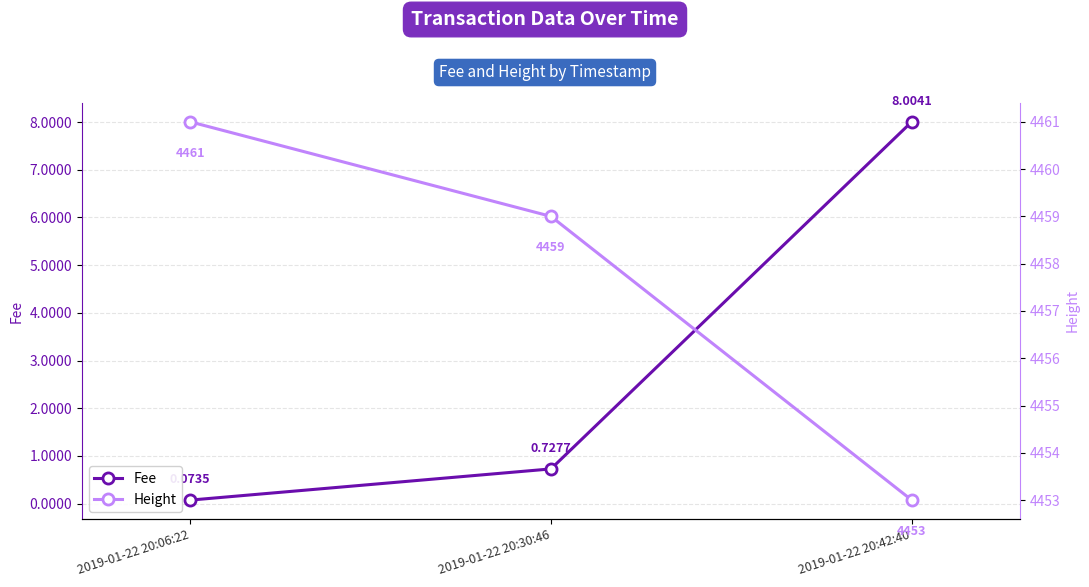

Is it true that Height equals 6406.0 at 2019-01-22 20:06:22?

False